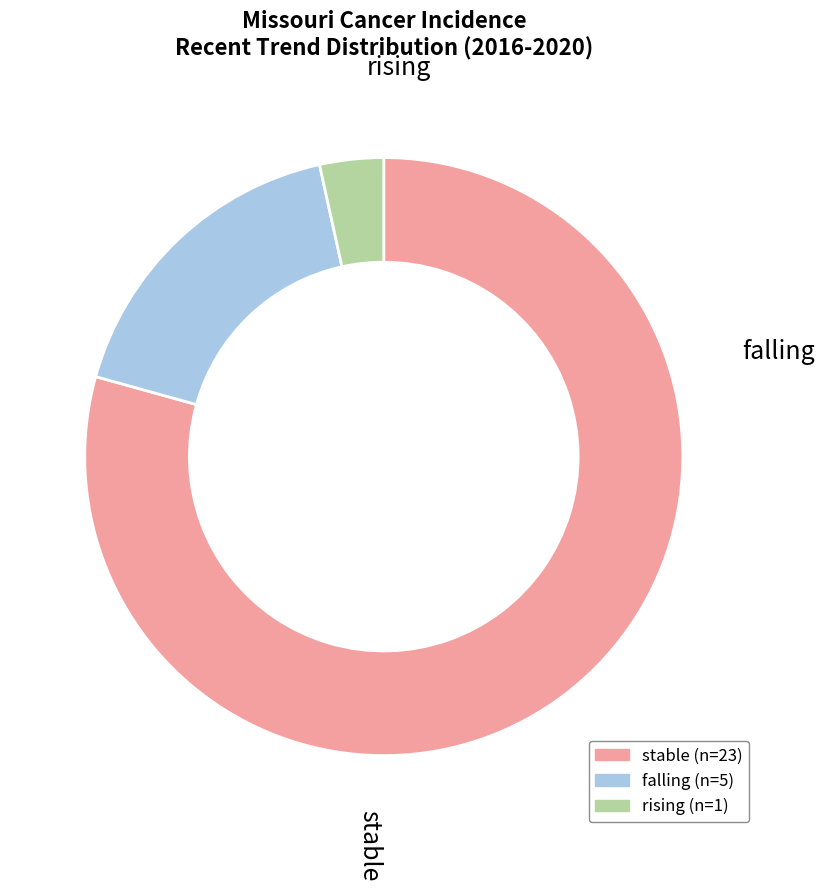

Does falling account for over 50% of the chart?

No